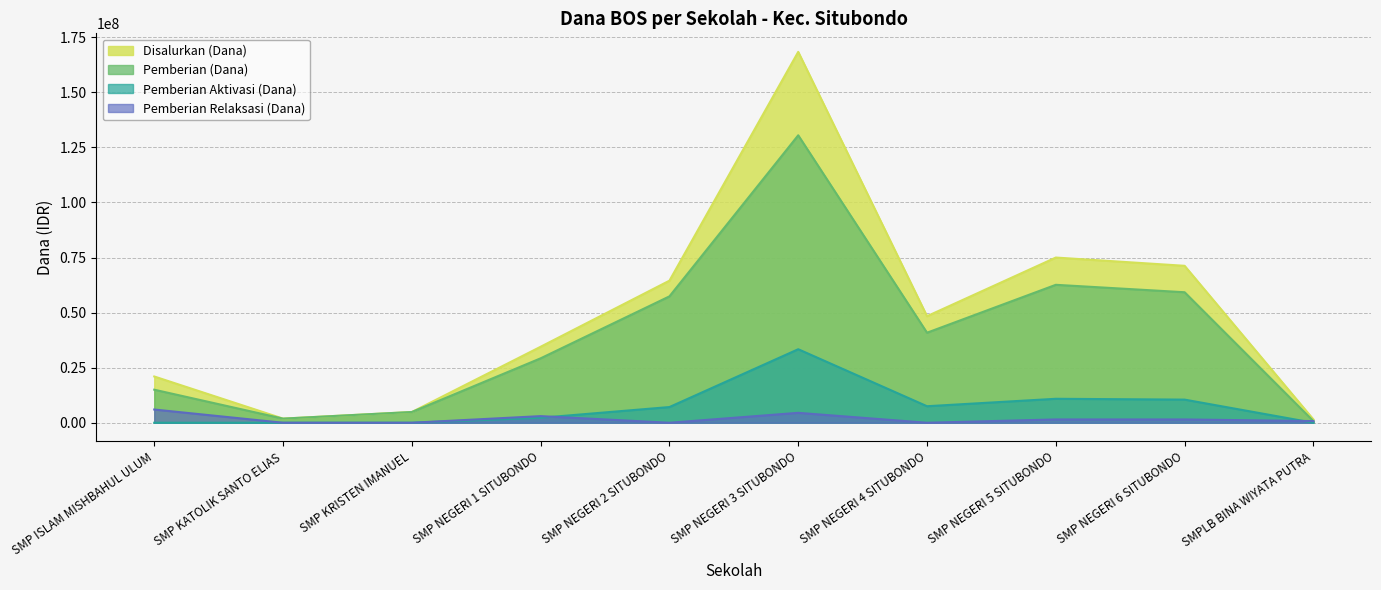

At which category is the sum across all series the highest?

SMP NEGERI 3 SITUBONDO